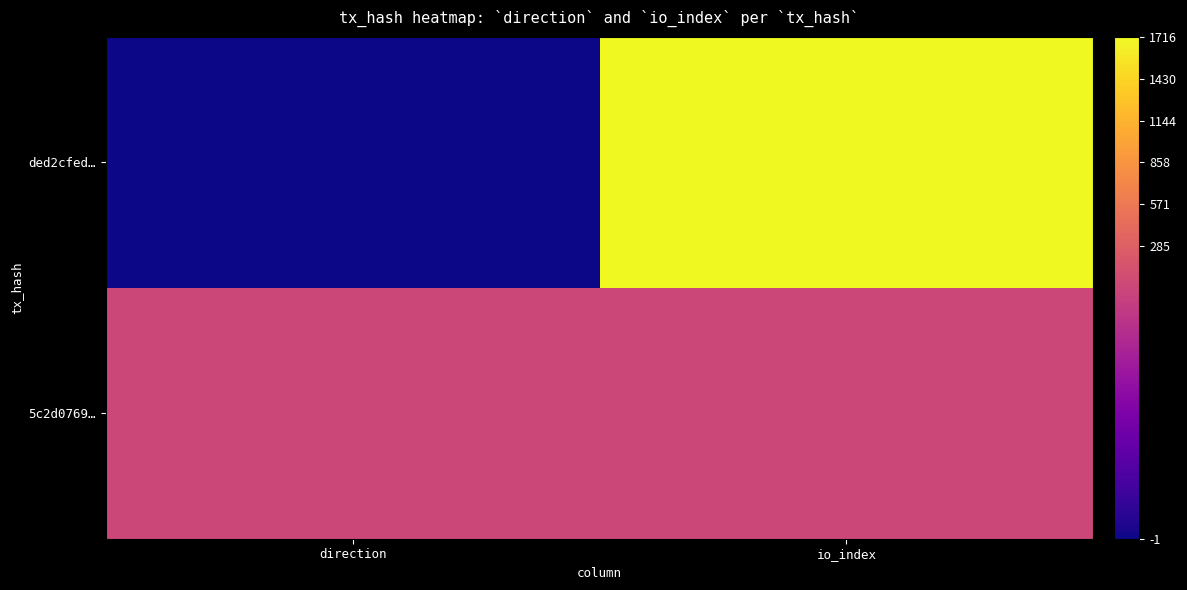

What is the greatest value displayed?

1716